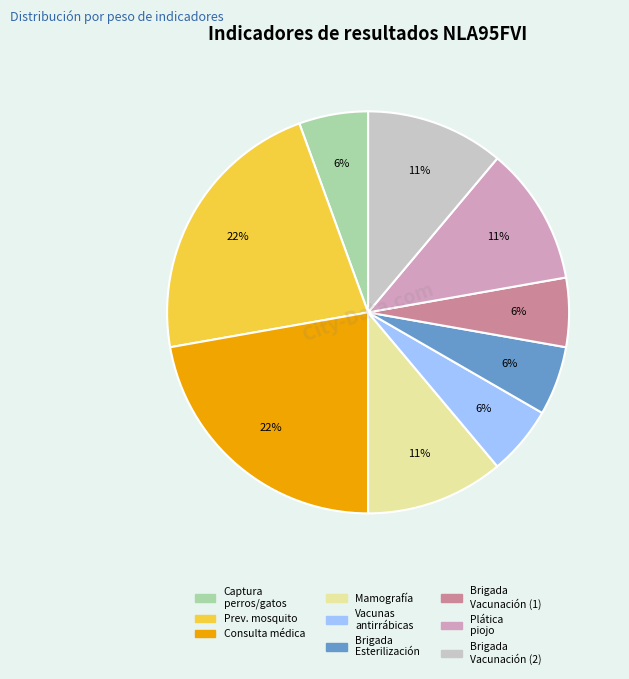

To the nearest percent, what is the average slice percentage?

11%